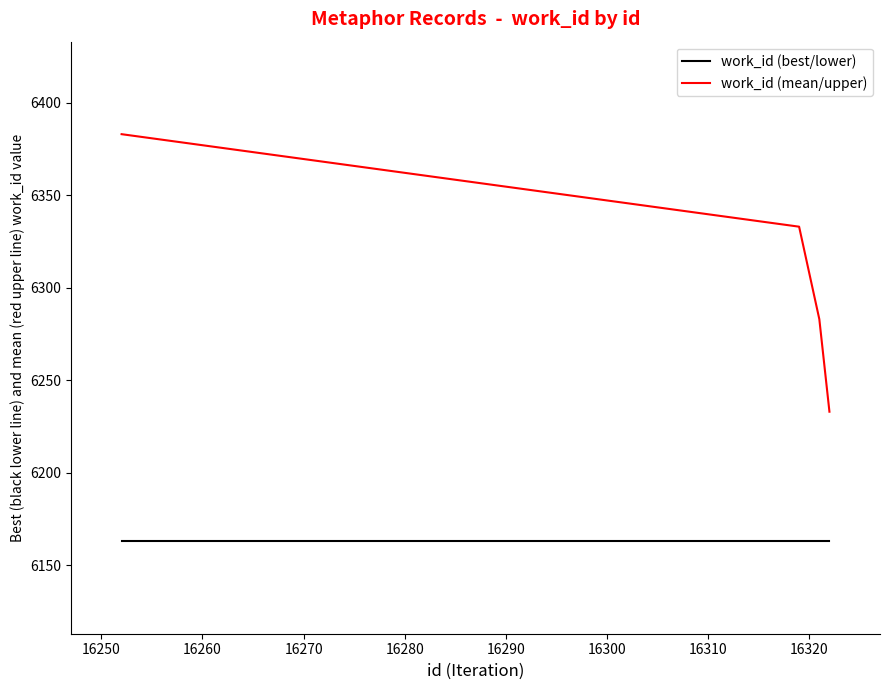

List the series in order of their peak value, highest first.

work_id (mean/upper), work_id (best/lower)